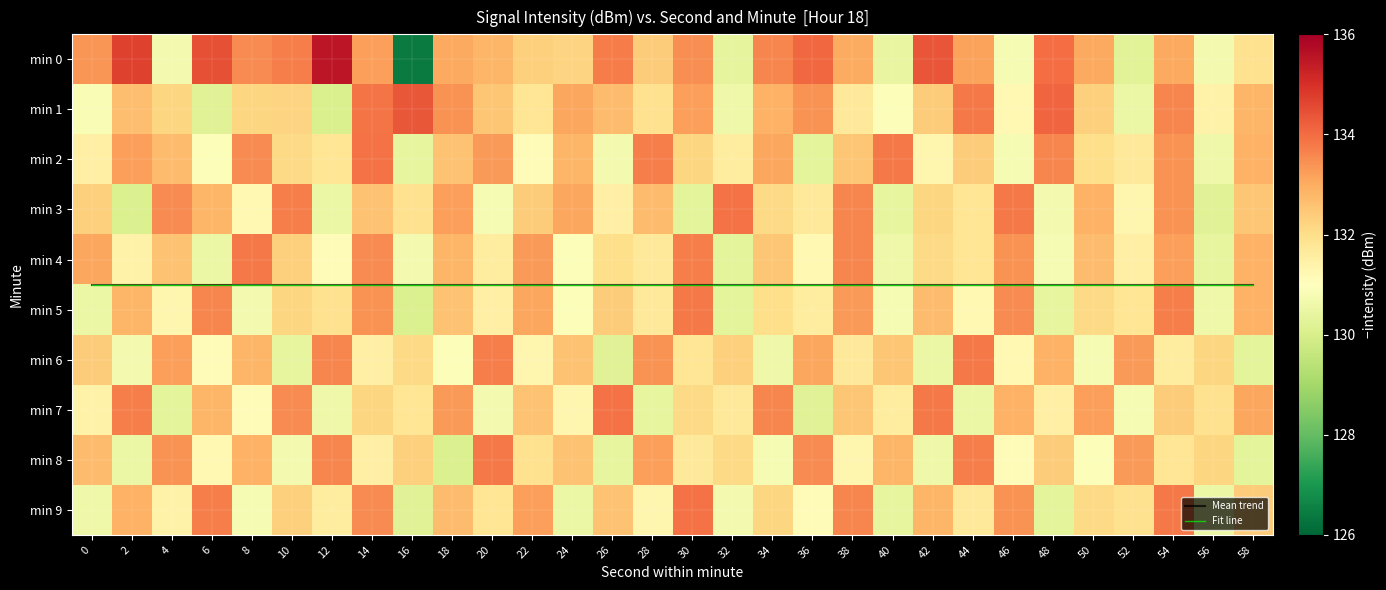

How many data points in min 7 are above 132?

15